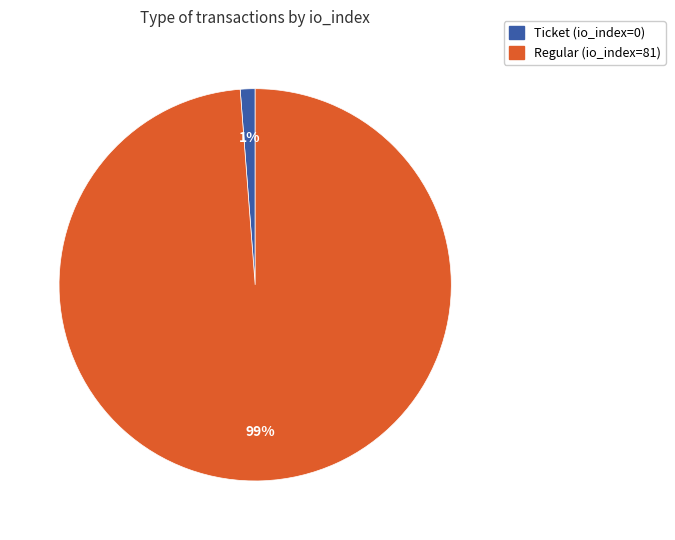

To the nearest percent, what is the average slice percentage?

50%